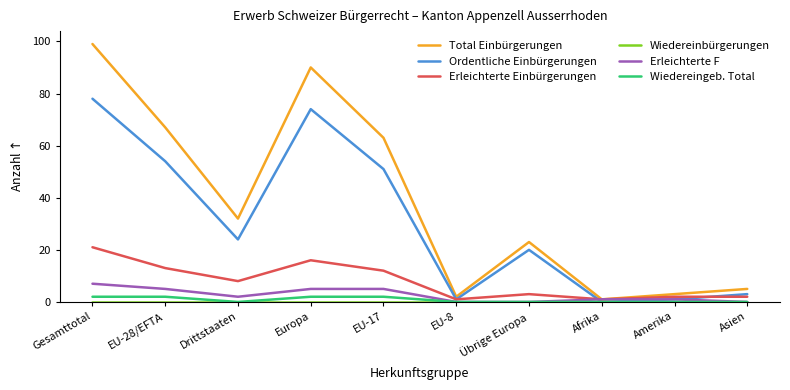

Is it true that Erleichterte Einbürgerungen equals 21 at Gesamttotal?

True